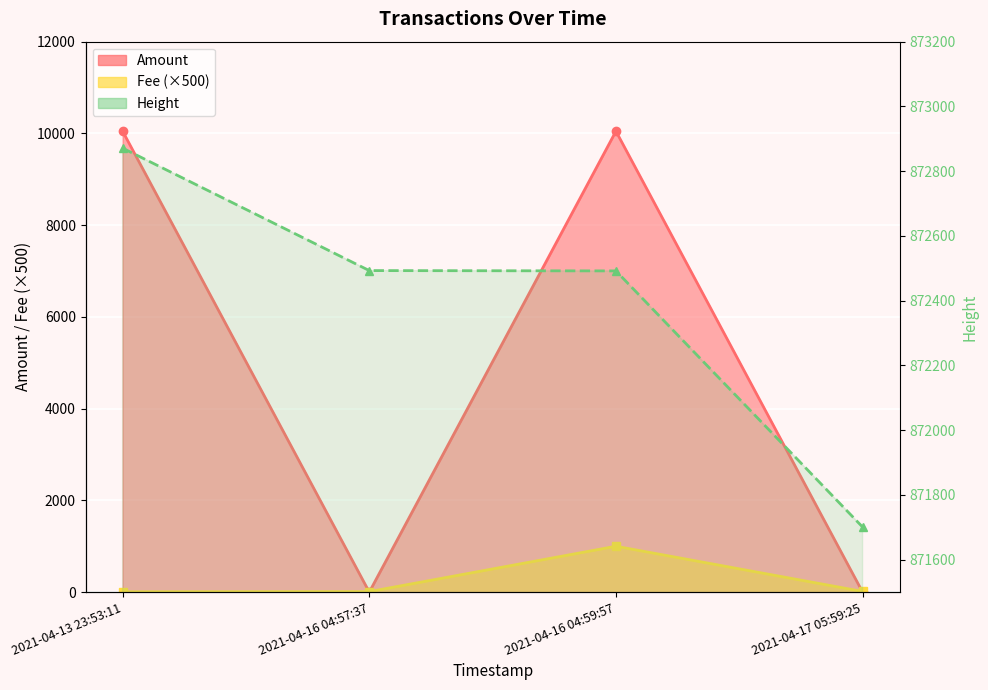

Does the chart display data point markers on the line(s)?

Yes